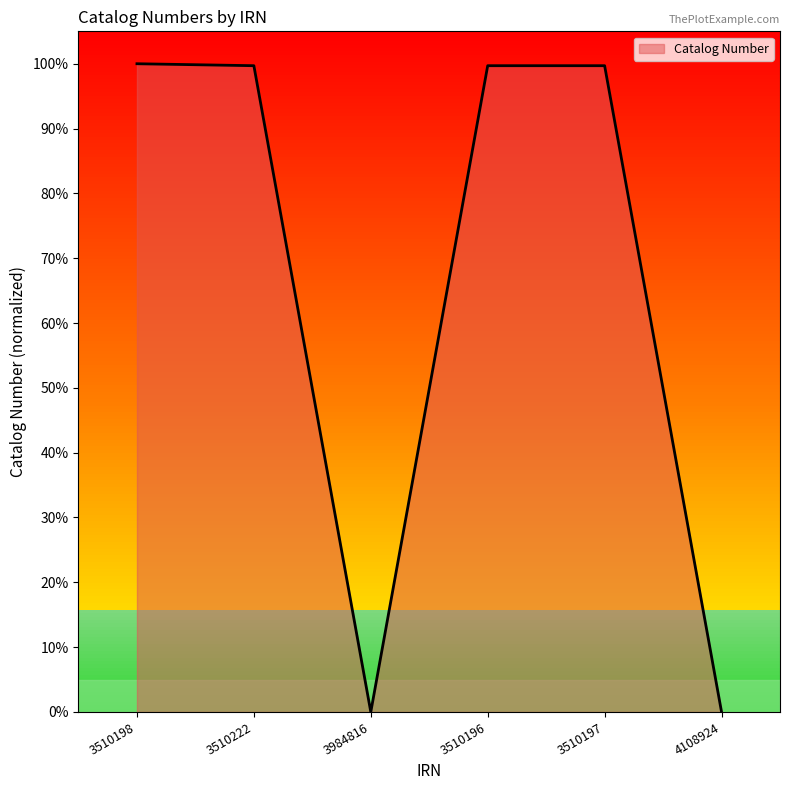

How many values exceed 99?

4